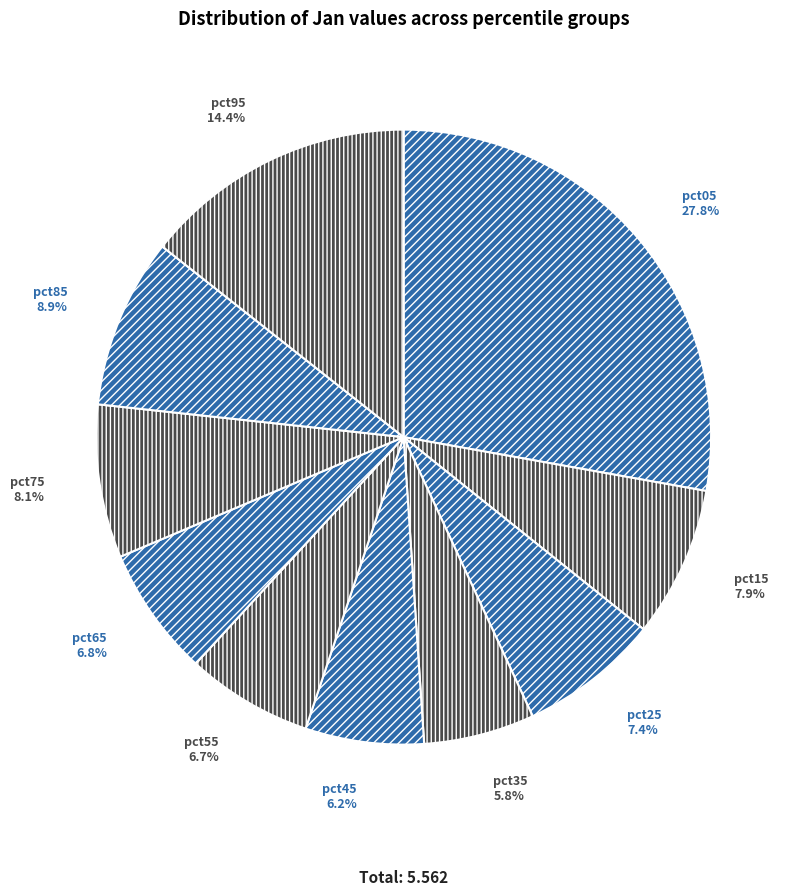

Count the number of slices in the pie.

10